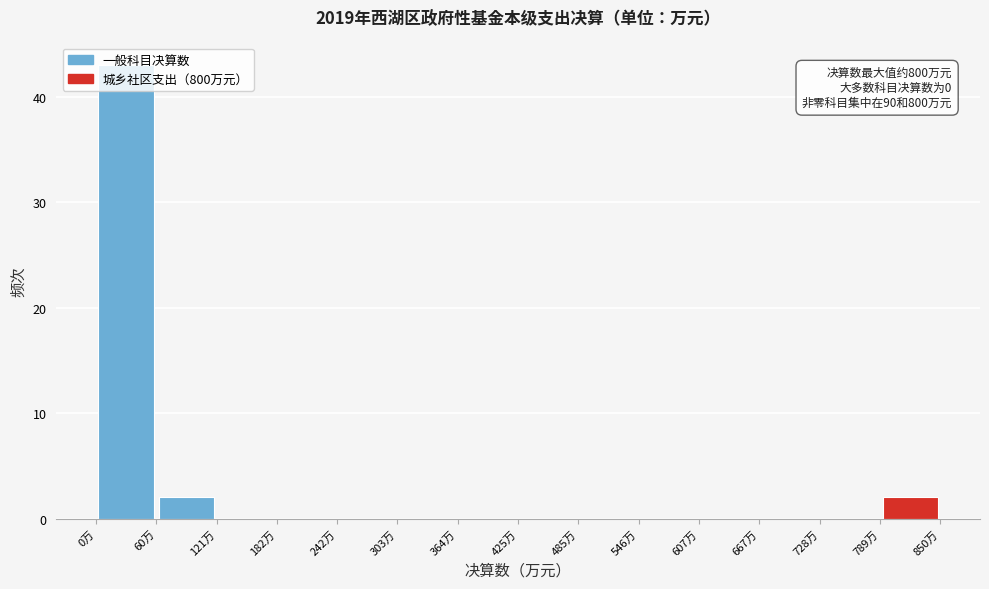

Over which range of the x-axis is the bar tallest?

0 to 60